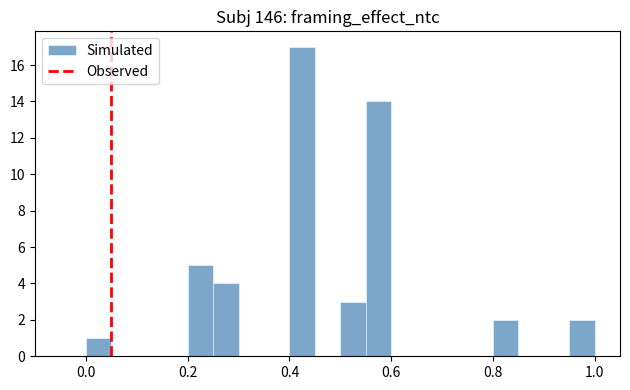

Around what value on the x-axis is the tallest bar? Give the approximate position of its centre, as read against the axis.

0.42